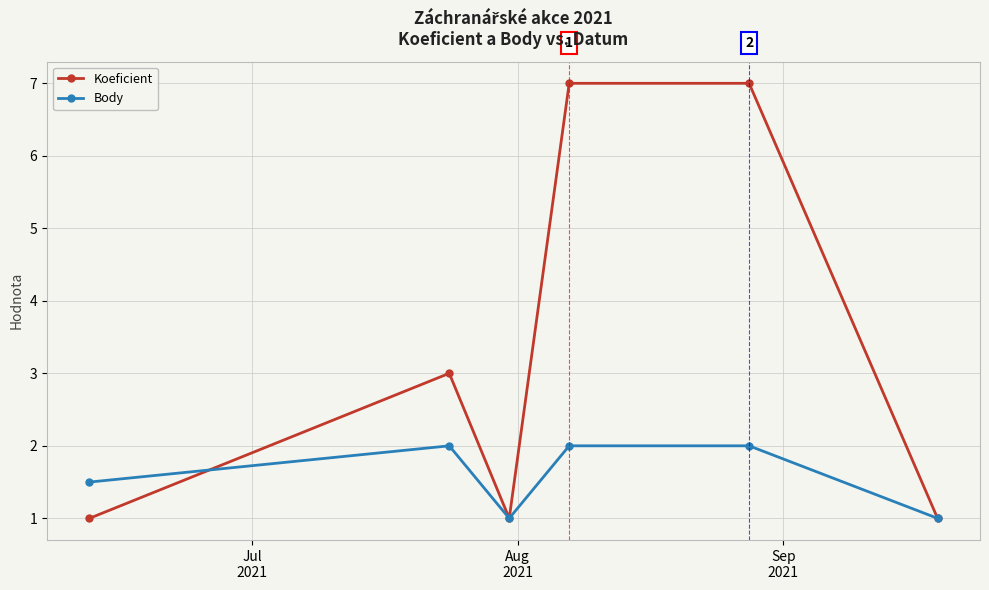

Which series has the largest range (max minus min)?

Koeficient